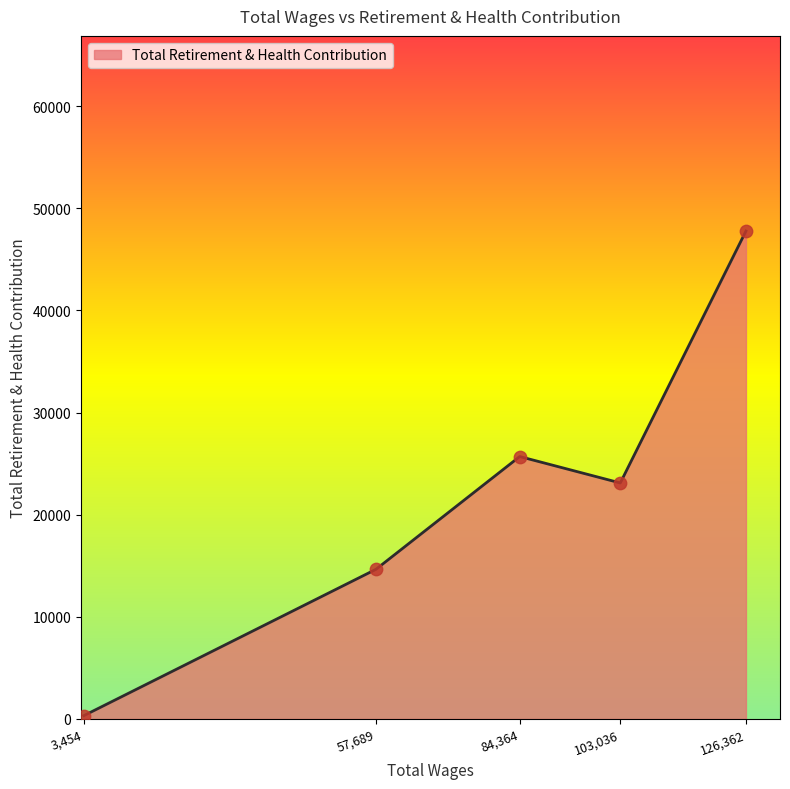

What is the change in value from 57,689 to 126,362?

+33122